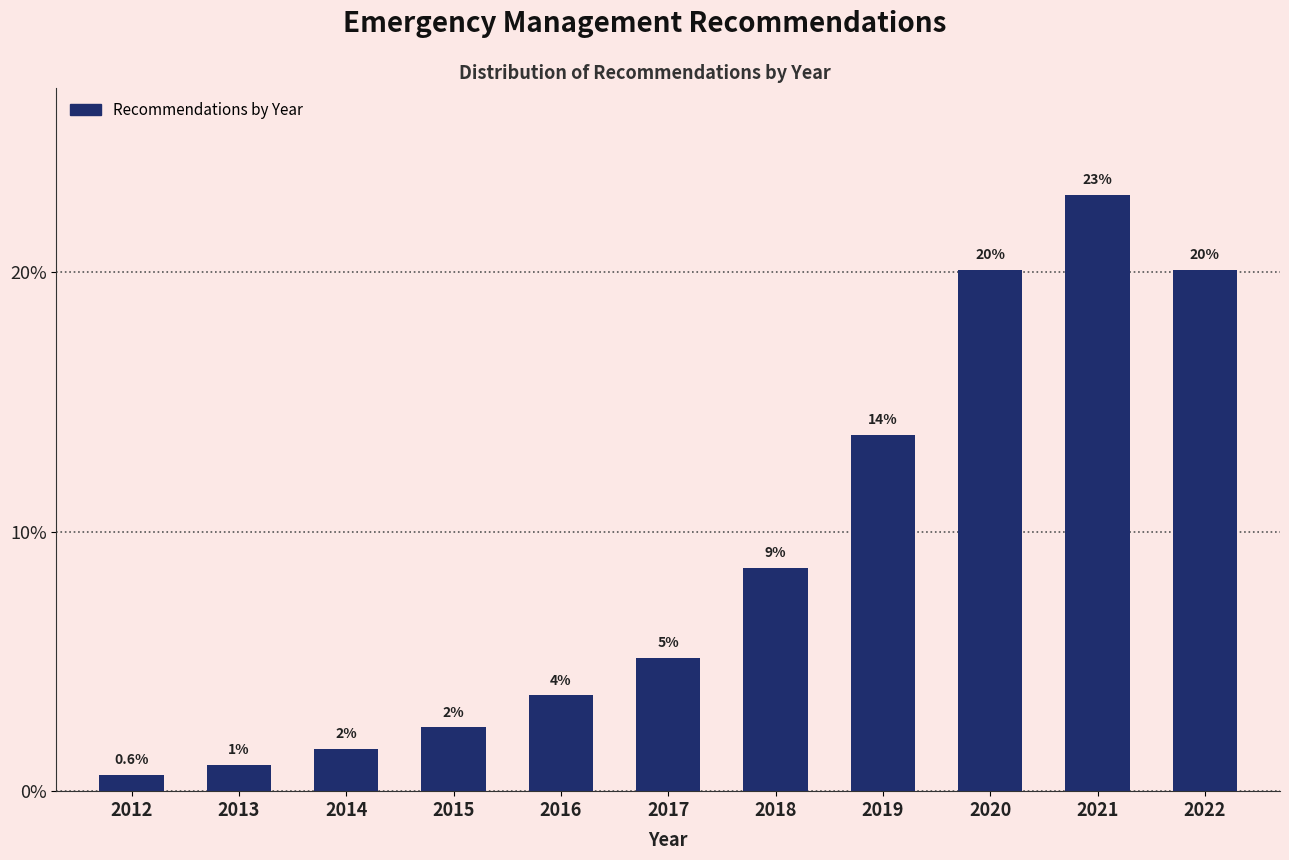

How many bars are there in total?

11